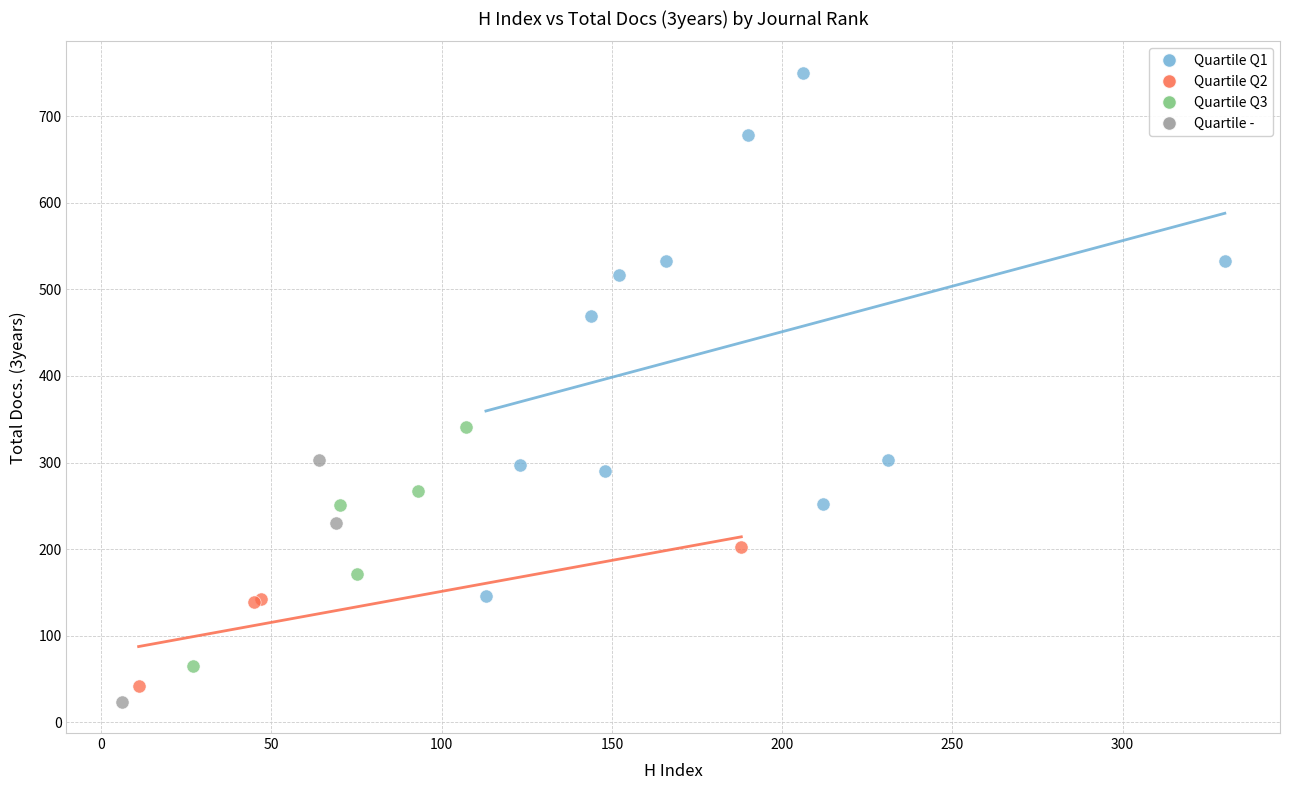

Which series has the largest Y range (max minus min)?

Quartile Q1